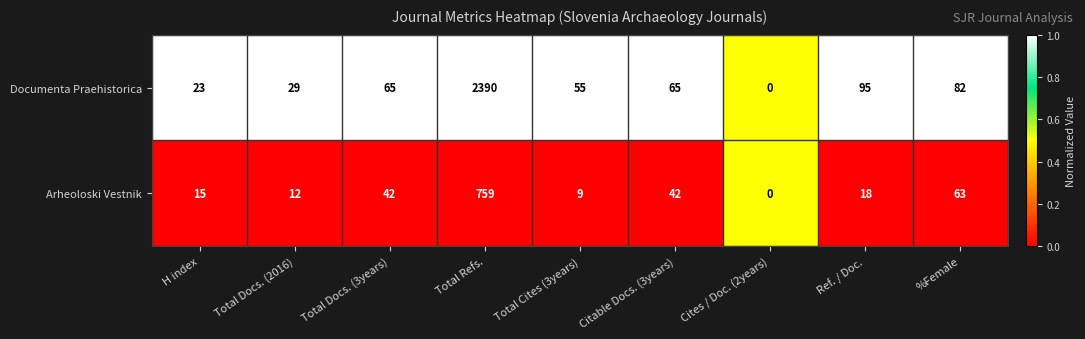

At which label does Arheoloski Vestnik first exceed 18?

Total Docs. (3years)